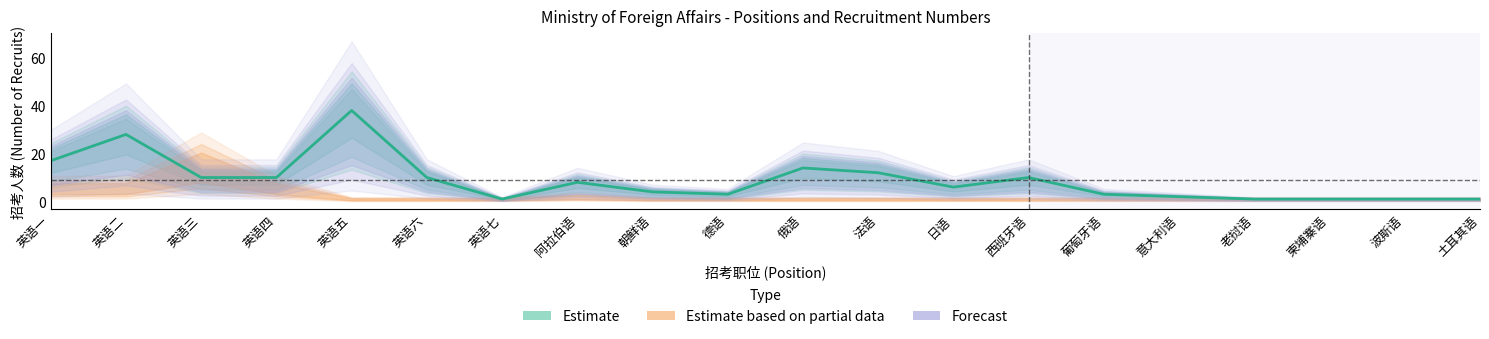

Which label corresponds to the smallest value in the chart?

英语七